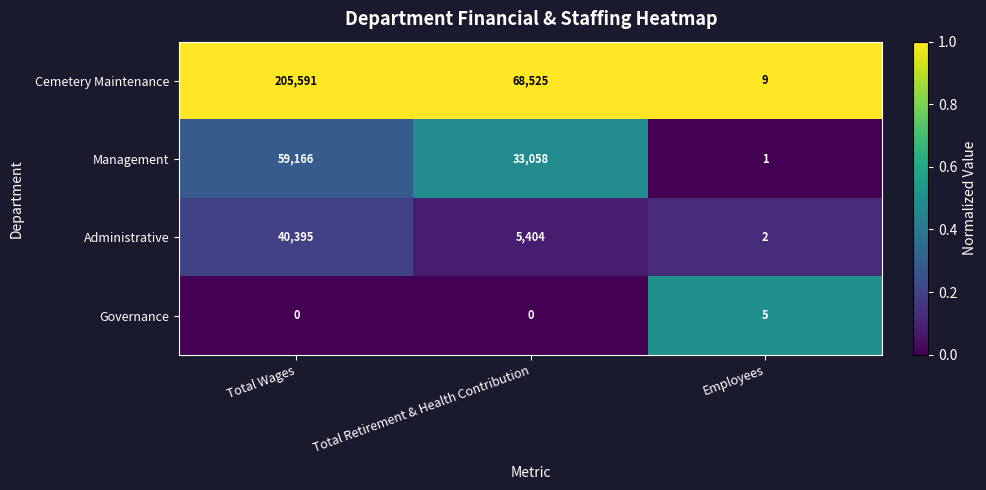

At how many categories does at least one series exceed 0?

3